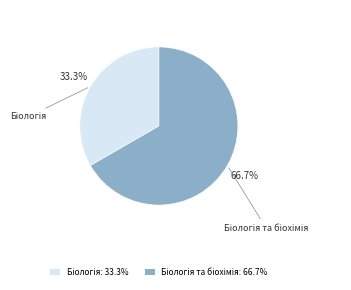

Does any single category account for the majority?

Yes